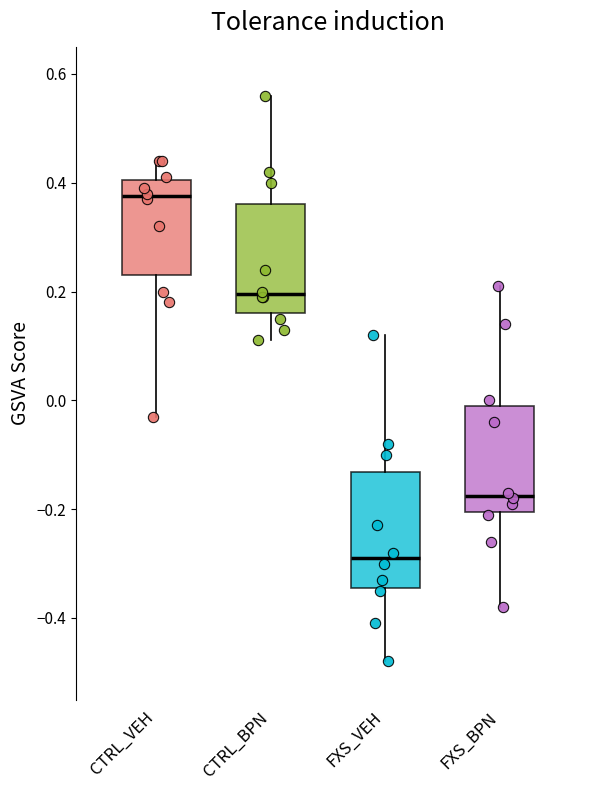

Which box's median line is the highest?

CTRL_VEH